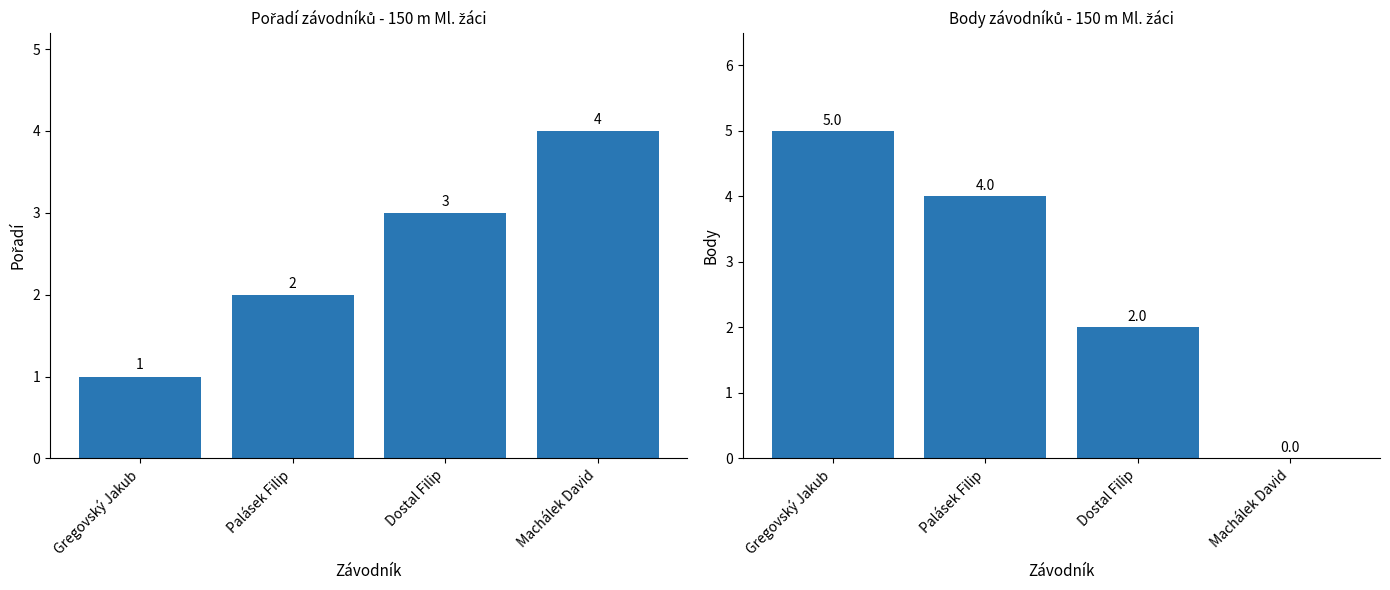

The value of Body at Gregovský Jakub is 2. True or false?

False